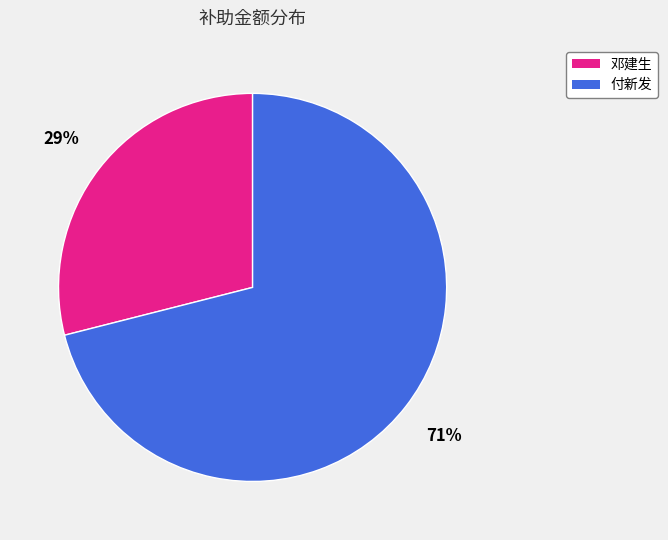

True or false: 付新发 accounts for 71% of the total.

True